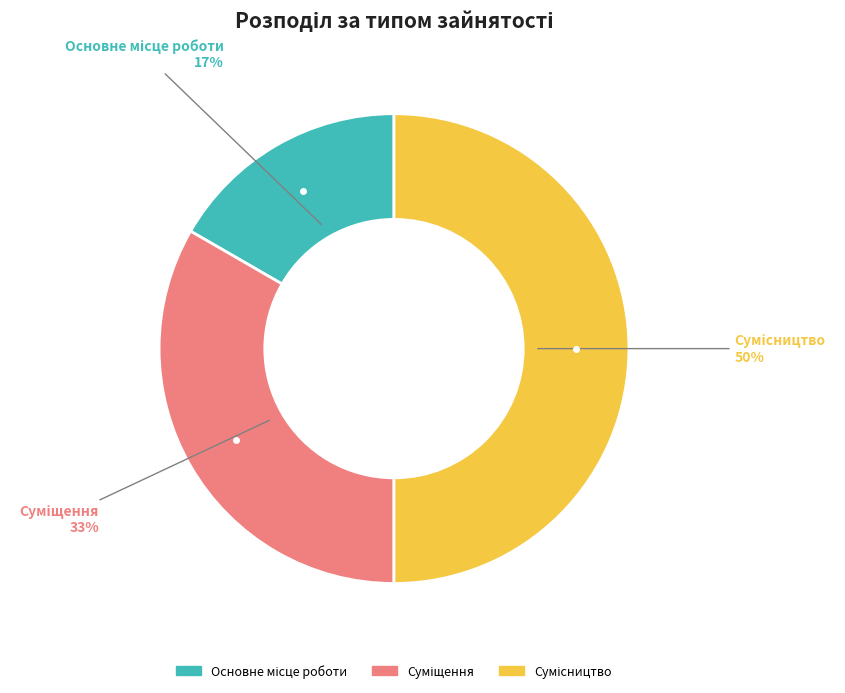

To the nearest percent, what is the difference between the largest and smallest slice percentages?

33%